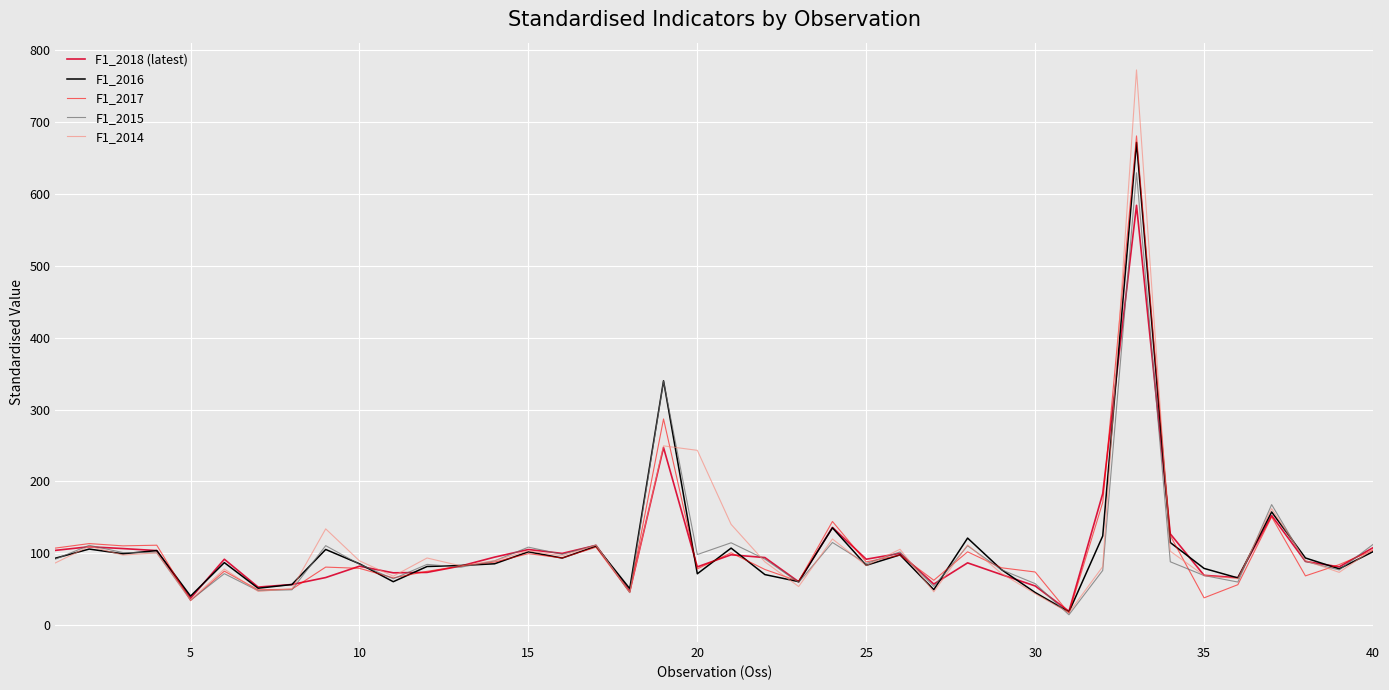

Which series has the largest range (max minus min)?

F1_2014